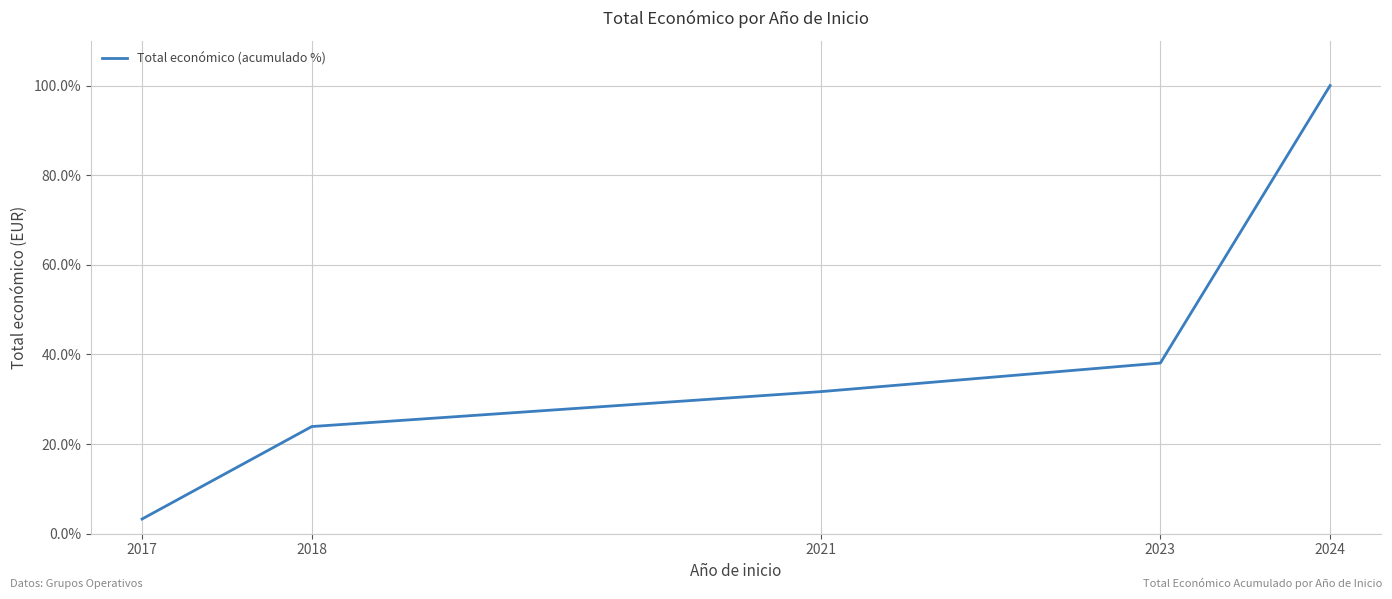

At which label does the data first exceed 31?

2021